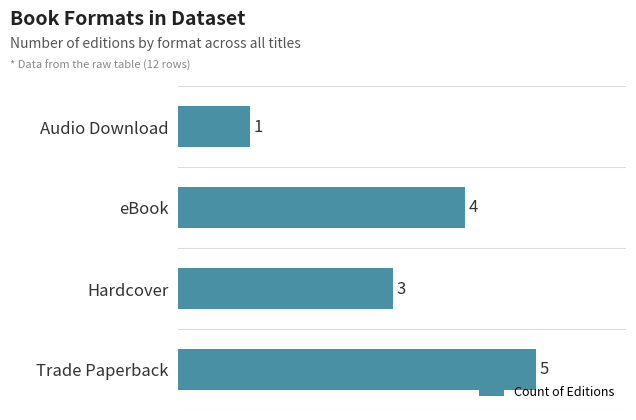

How many categories are shown in the chart?

4